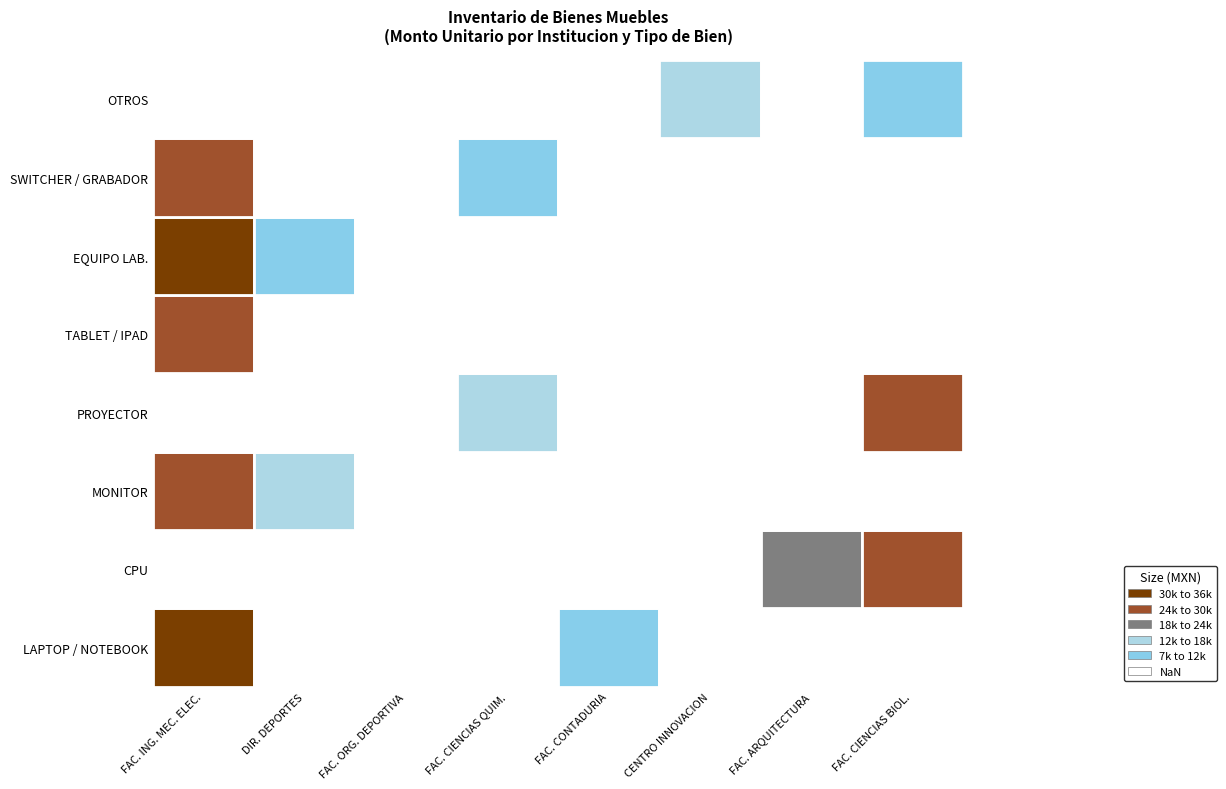

Is it true that CENTRO DE INNOVACION INVESTIGACION equals 0.0 at MONITOR GHIA?

True